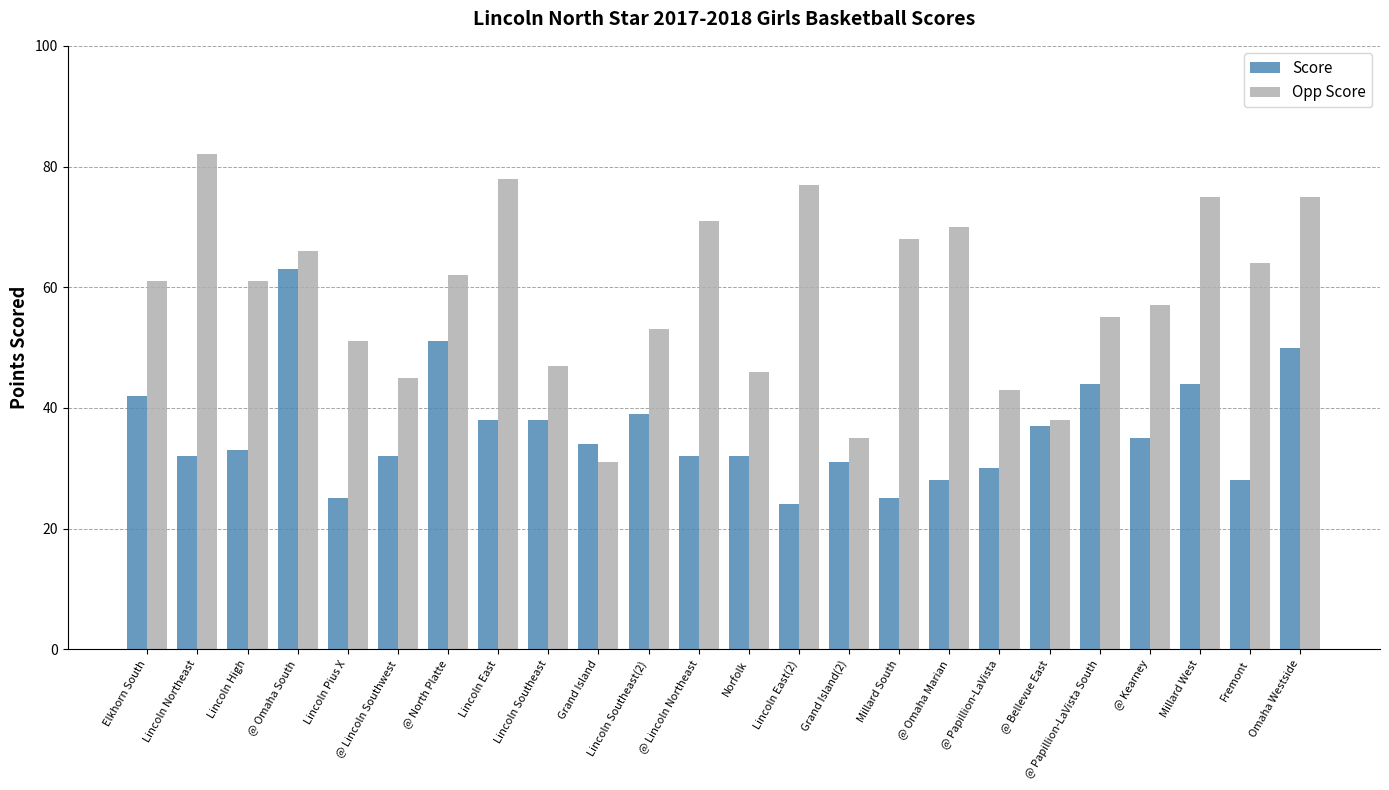

How many bars are there in total?

48